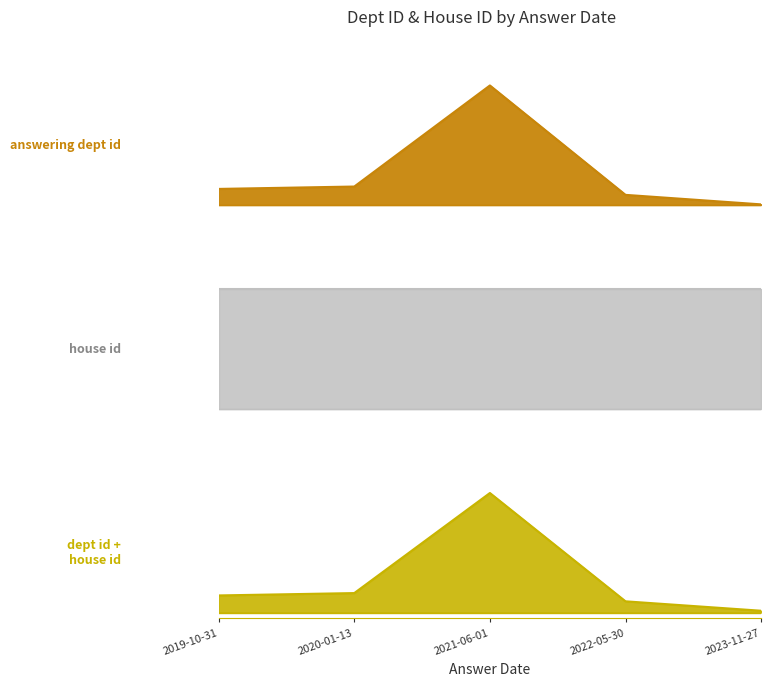

What is the label of the 1st point from the left?

2019-10-31